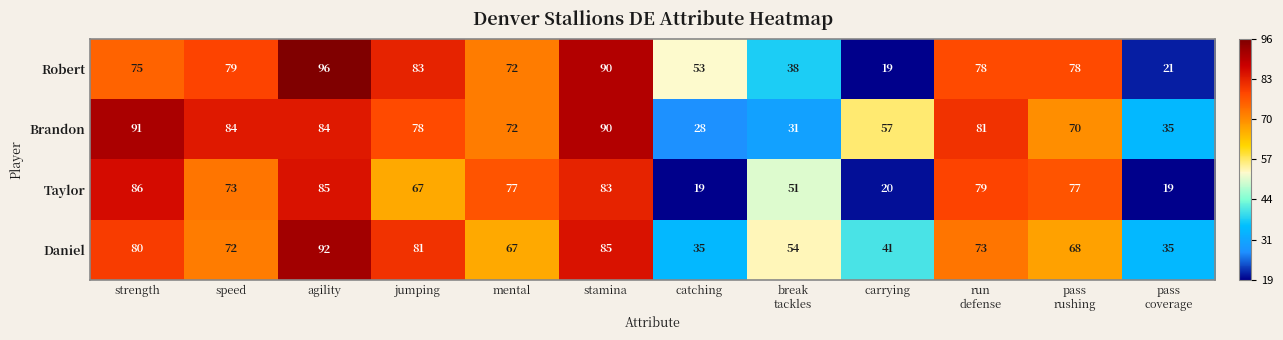

What is the maximum value shown in the chart?

96